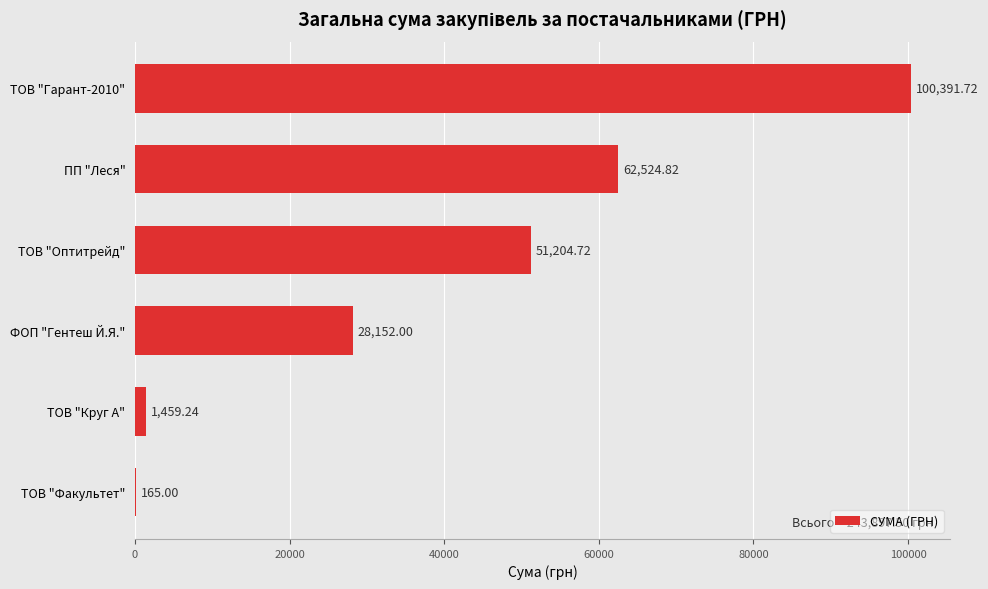

What is the sum of all values?

243897.5